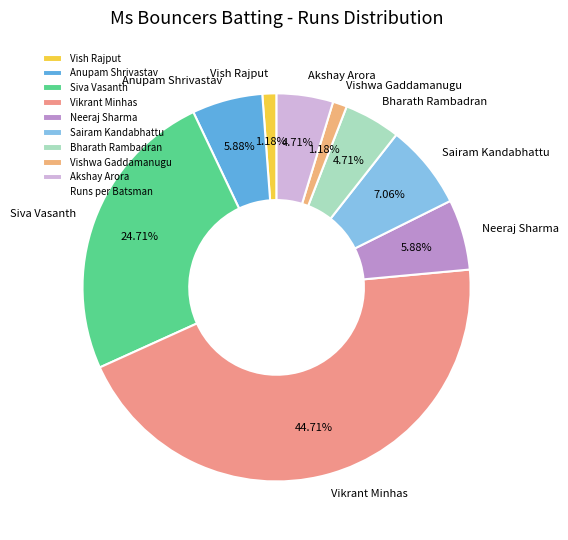

Does Vish Rajput account for over 50% of the chart?

No